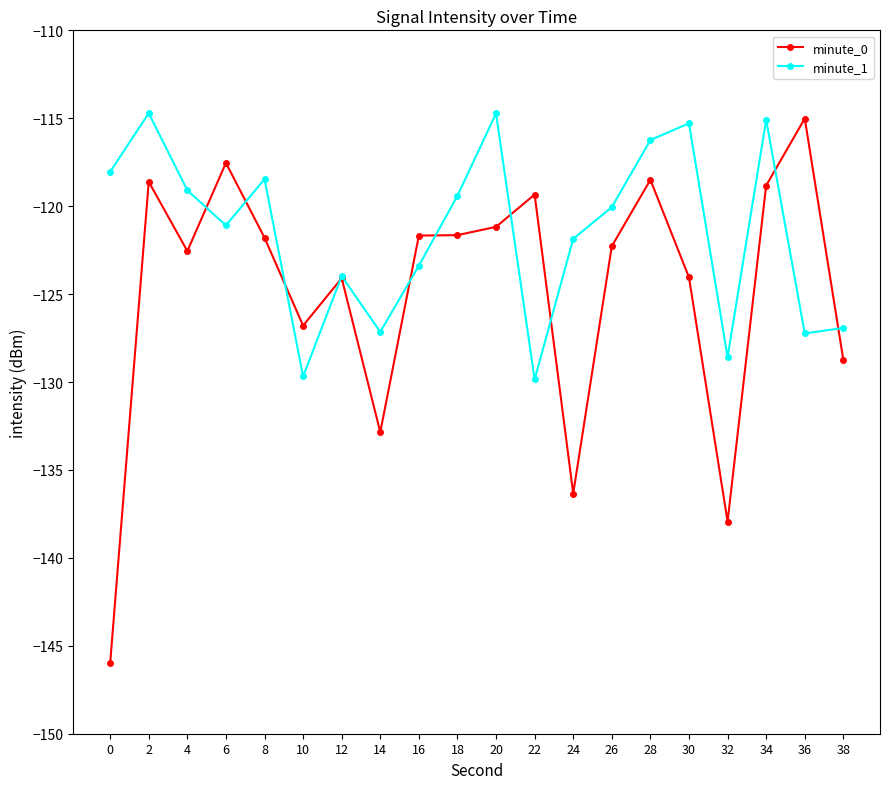

How many values in the minute_0 series exceed -121?

6